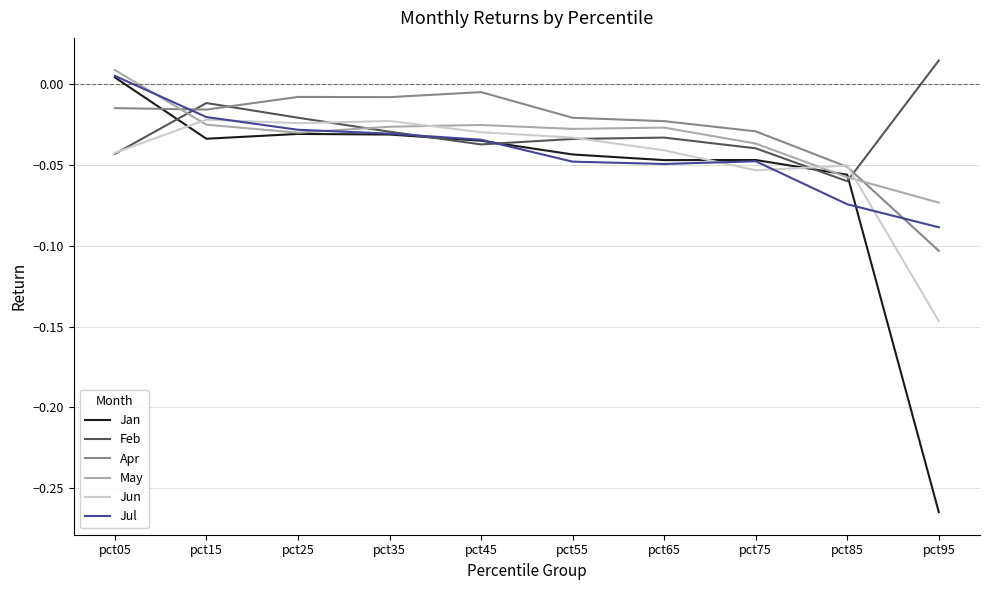

What is the total value across all series at pct55?

-0.2